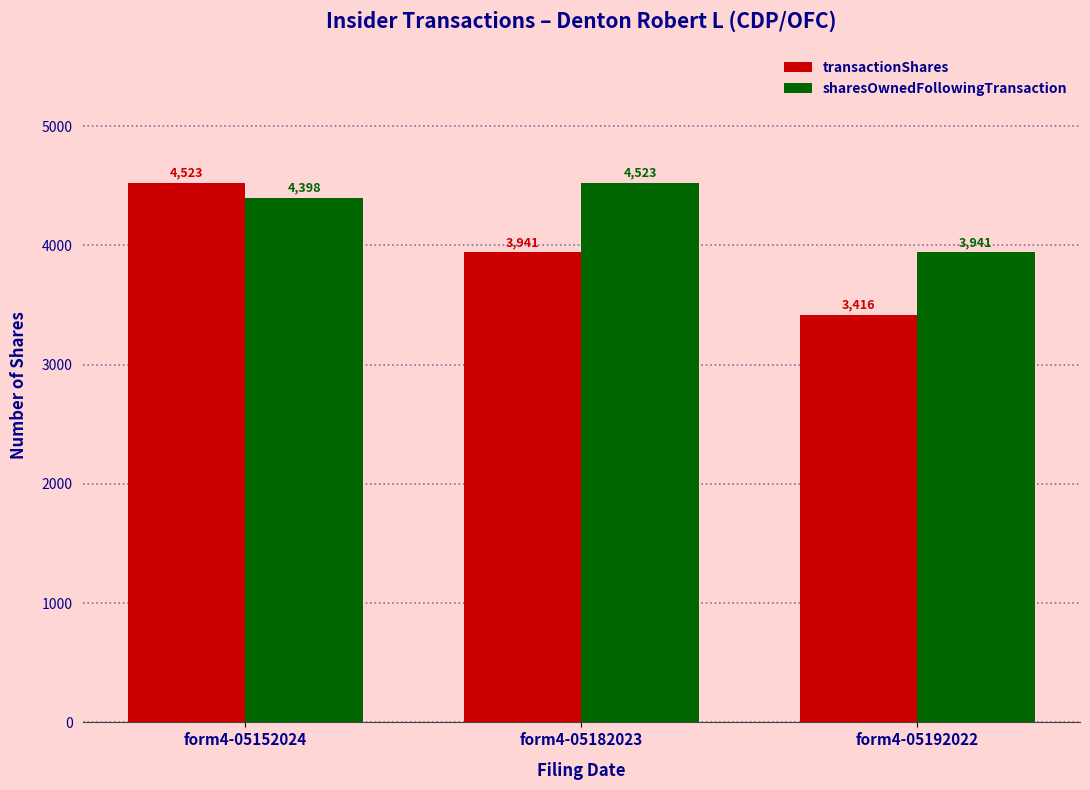

What are all the series names shown in the legend?

transactionShares, sharesOwnedFollowingTransaction